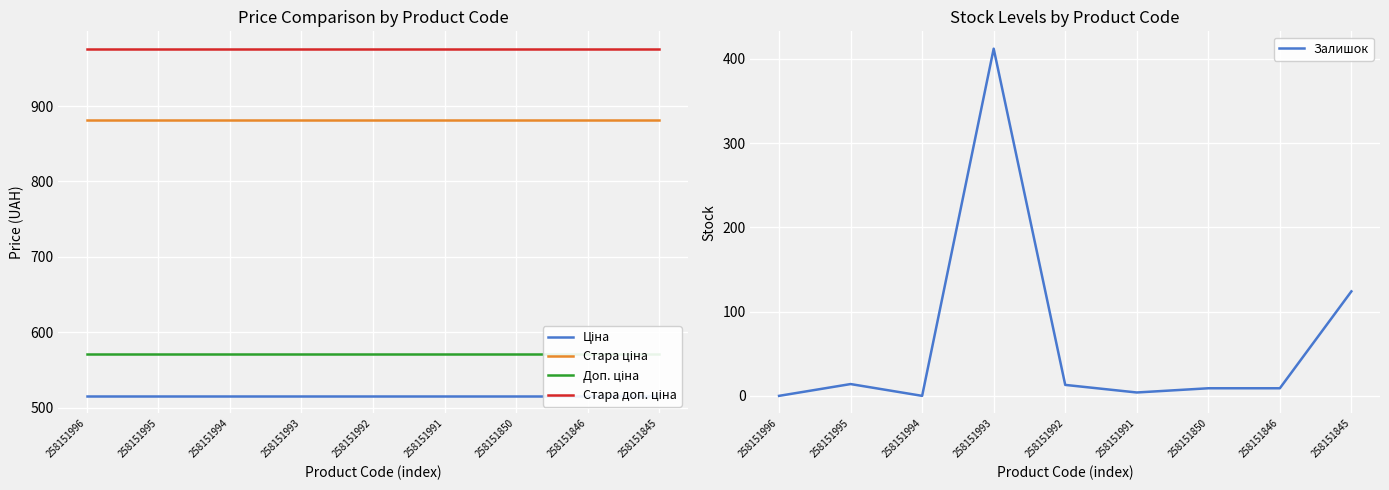

What value does the Стара ціна series have at 258151996?

881.1